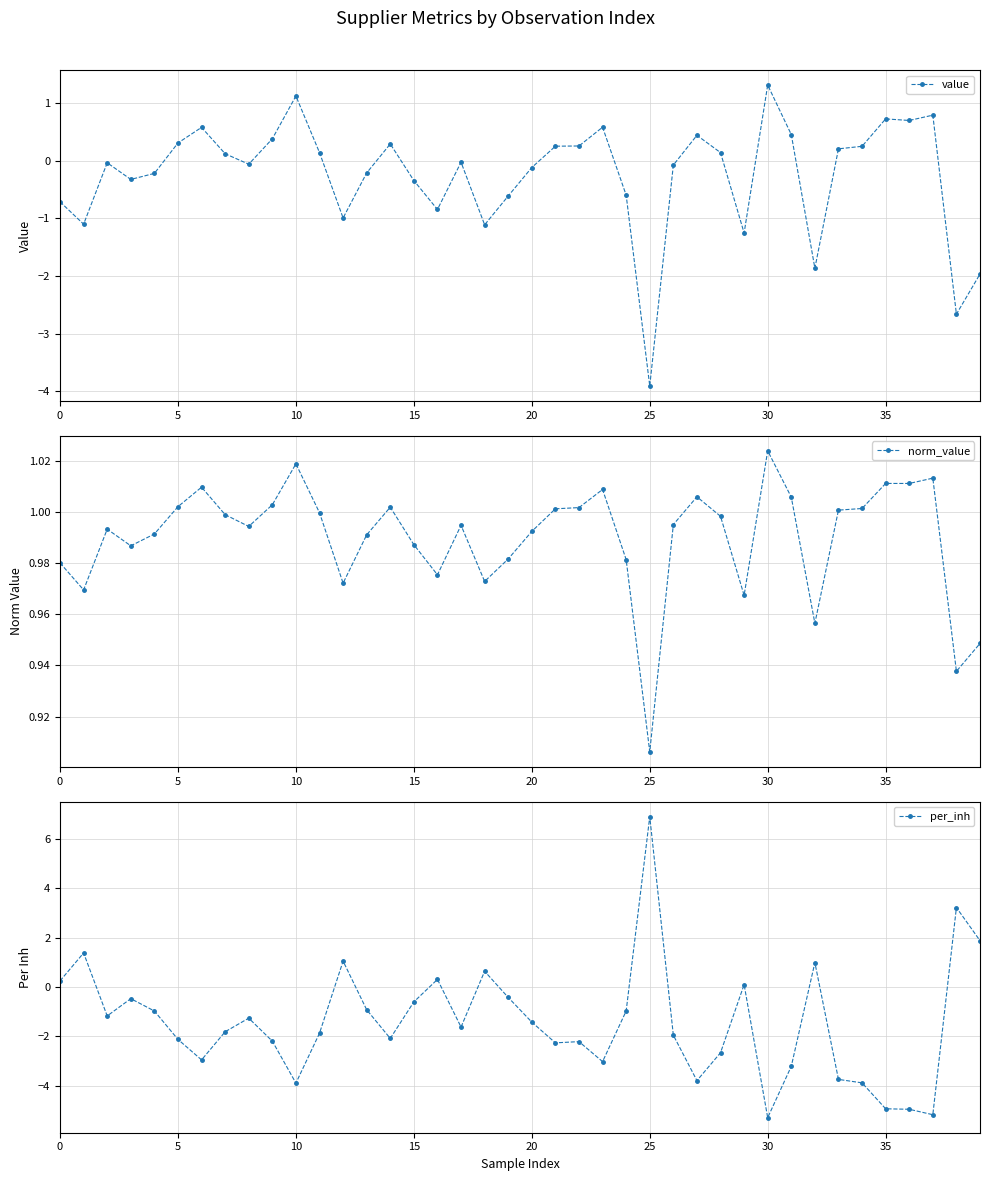

How many data points in value are above 0?

19